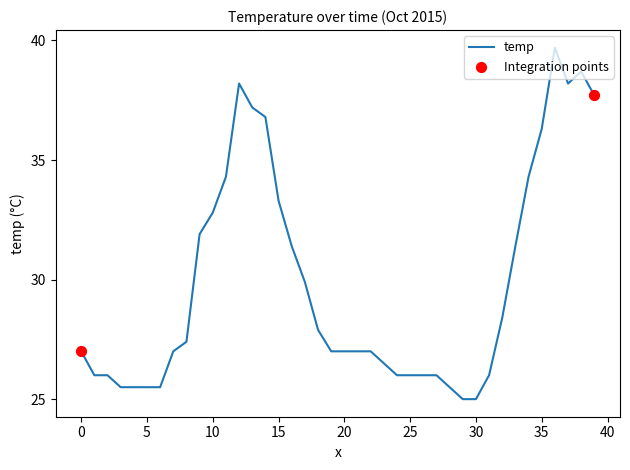

What is the difference between the maximum and minimum values?

14.7